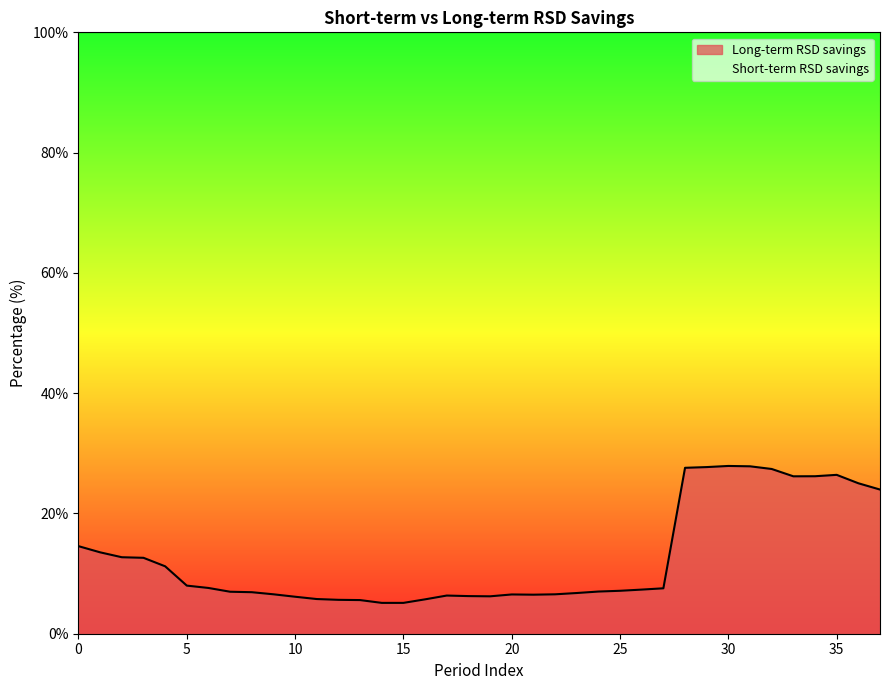

Where is the first local maximum?

17